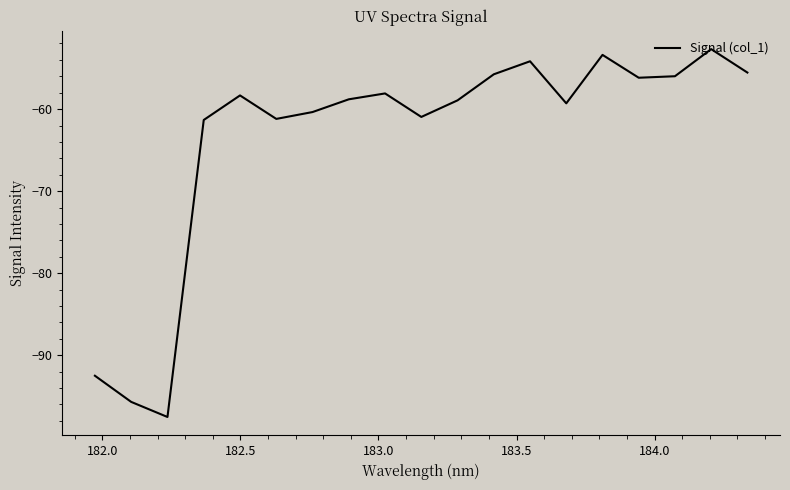

What is the difference between the maximum and minimum values?

44.9